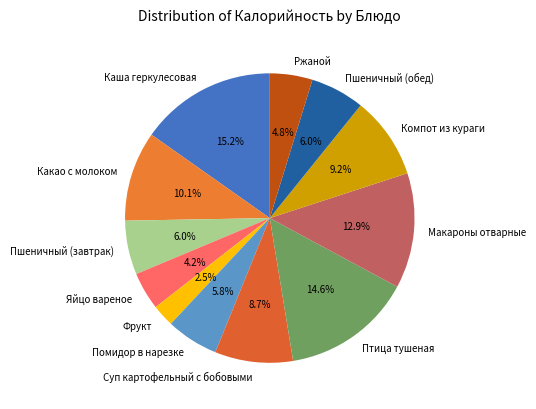

Which has a higher value, Пшеничный (завтрак) or Фрукт?

Пшеничный (завтрак)